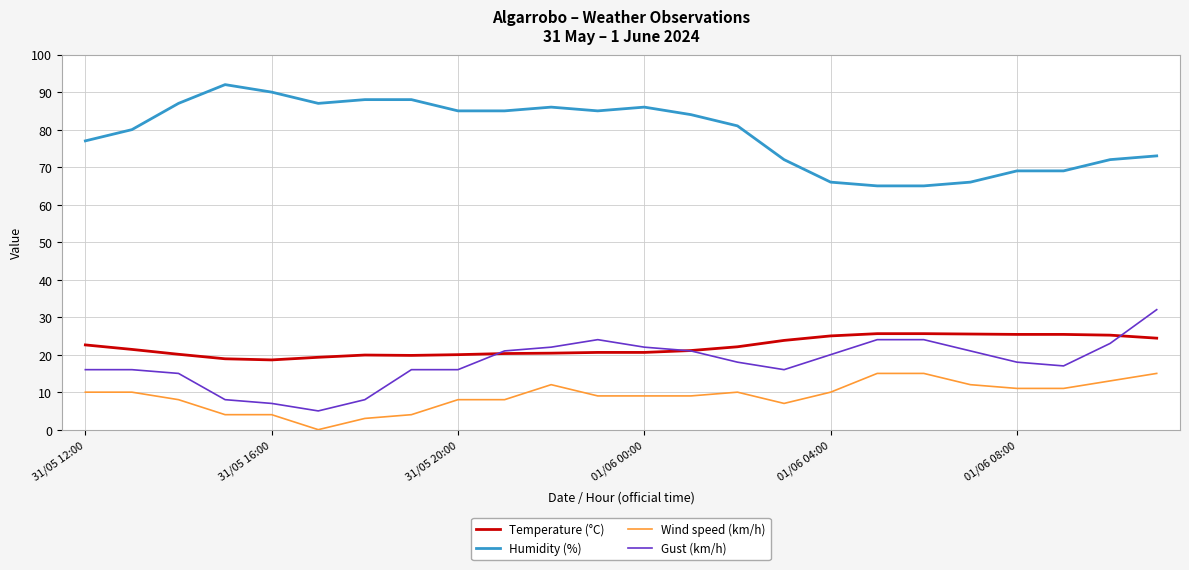

Does the chart have visible grid lines?

Yes